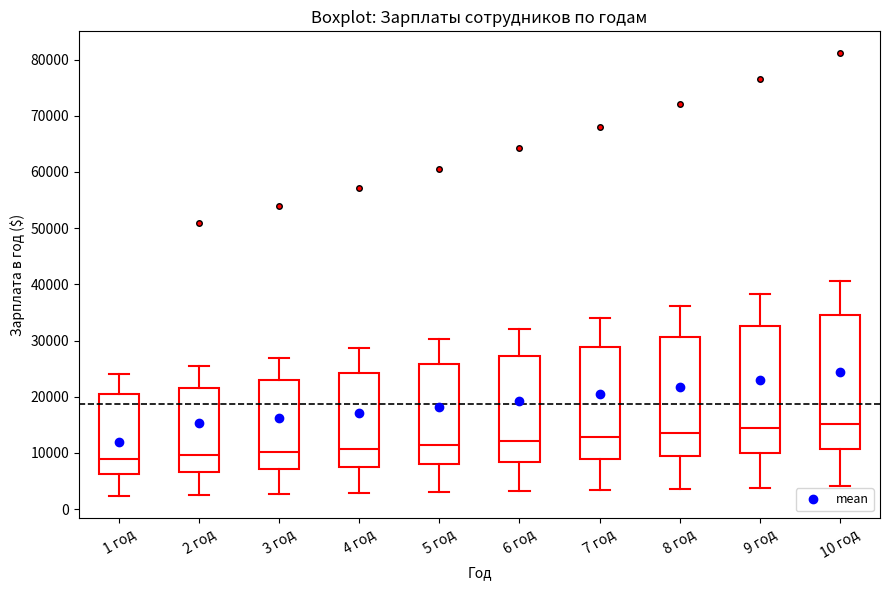

Where does the lower whisker of the box for 4 год end on the y-axis? The values are not printed on the chart, so give them approximately, as read against the axis.

3000